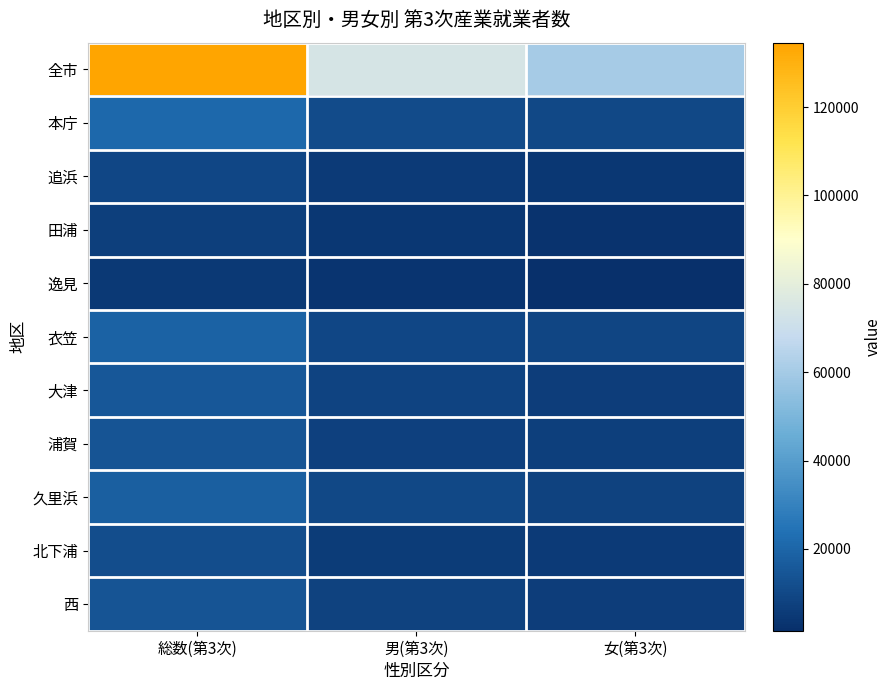

Count the number of categories in the chart.

3